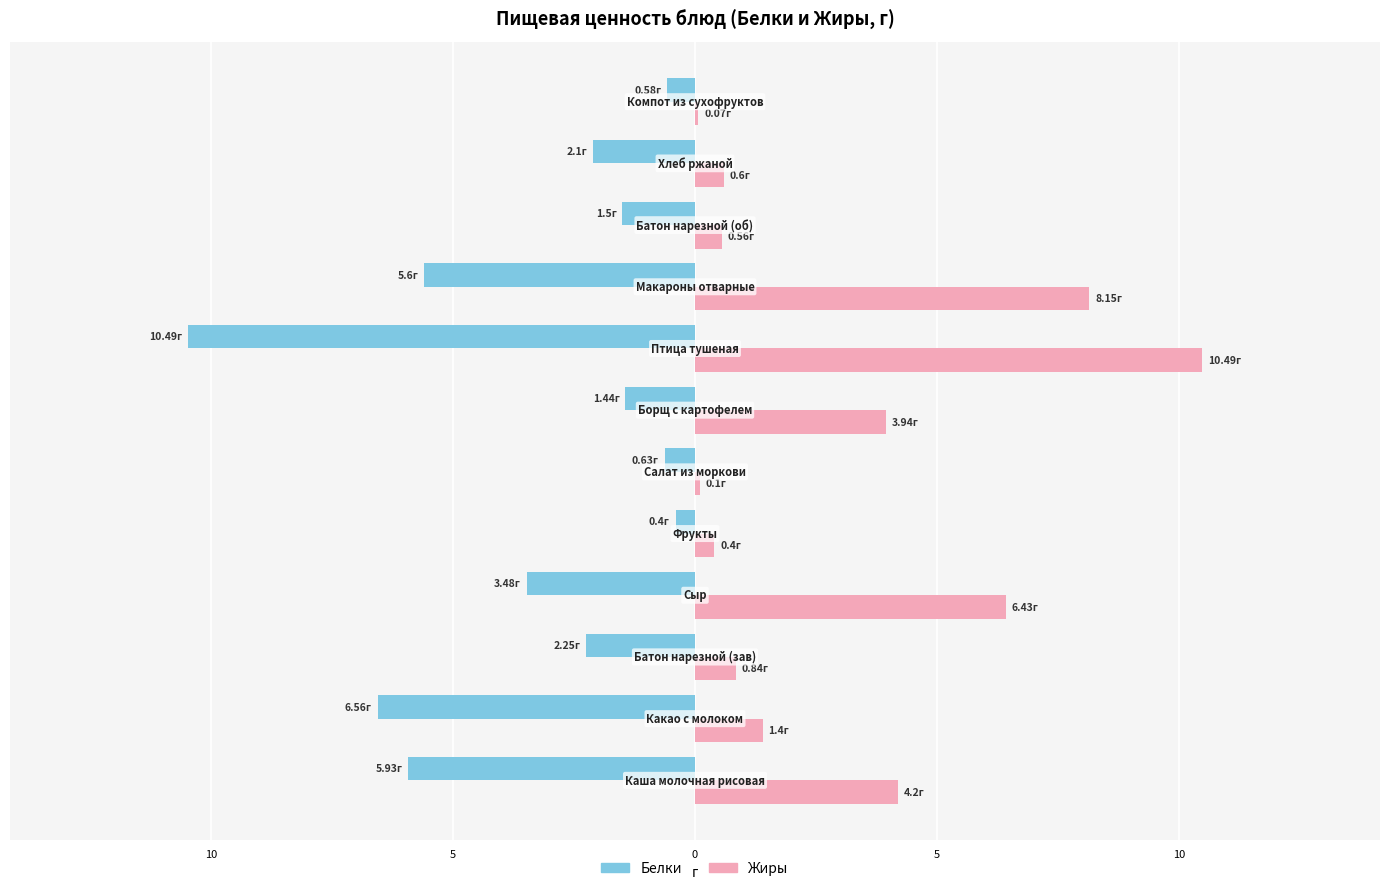

What are all the series names shown in the legend?

Белки, Жиры